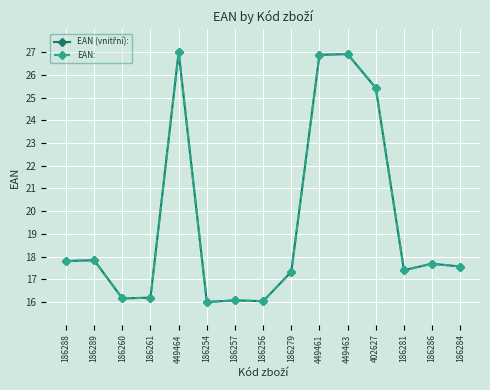

Rank the categories by EAN: value from highest to lowest.

449464, 449463, 449461, 402627, 186289, 186288, 186286, 186284, 186281, 186279, 186261, 186260, 186257, 186256, 186254